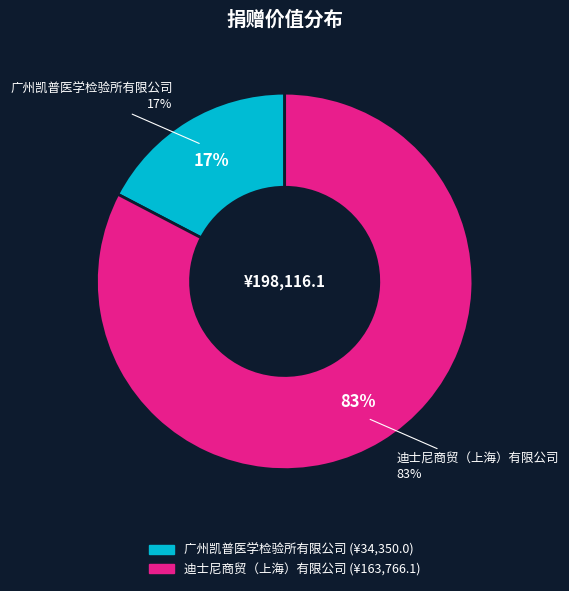

Combined, do 迪士尼商贸（上海）有限公司 and 广州凯普医学检验所有限公司 account for over 50%?

Yes